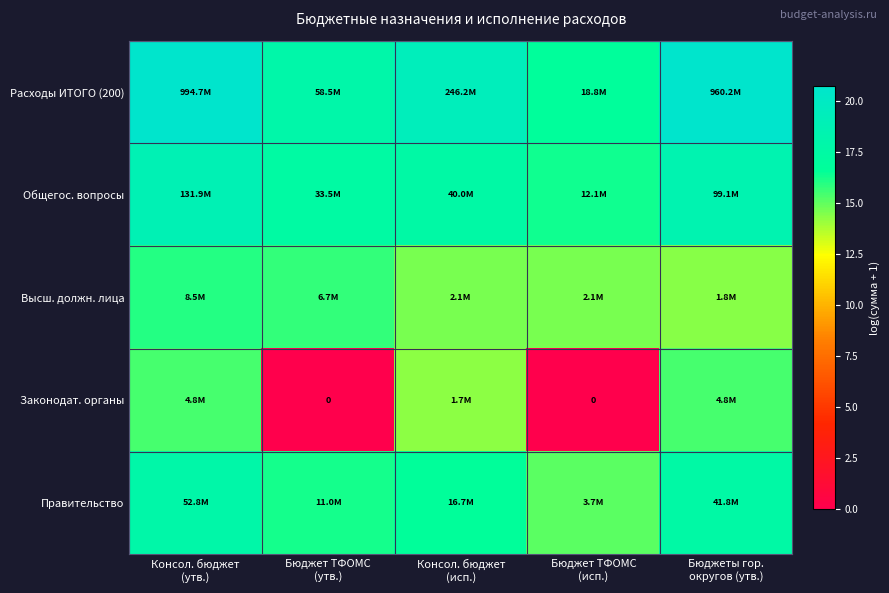

The value of Правительство at Консол. бюджет (исп.) is 16.6. True or false?

True